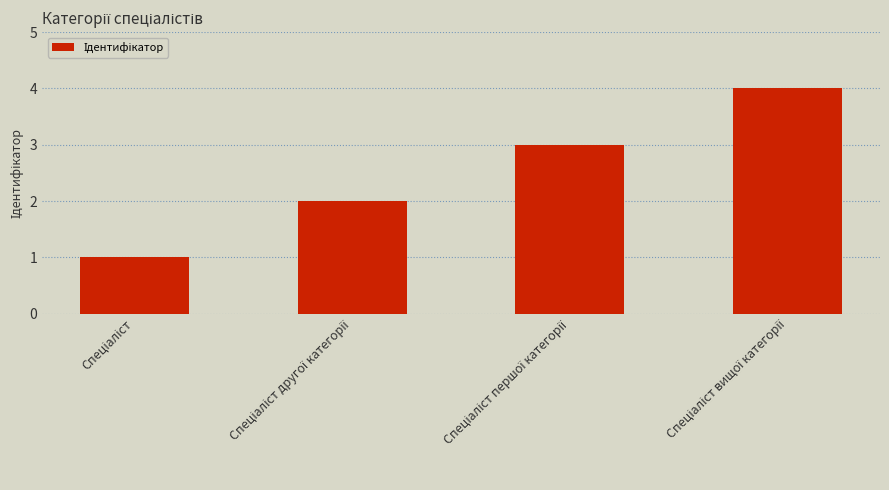

What is the sum of all values?

10